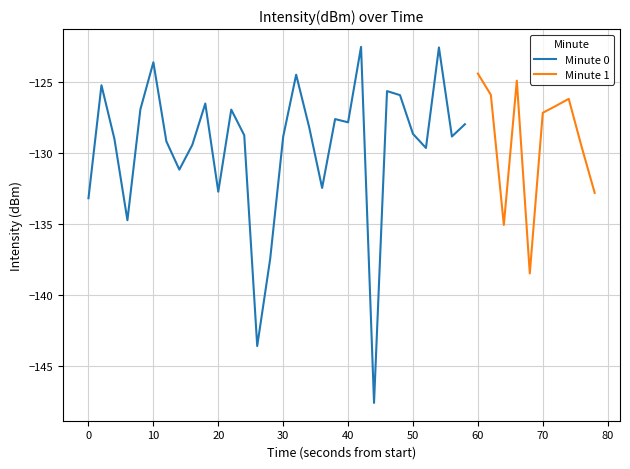

True or false: there are more than 2 points higher than both neighbors.

True